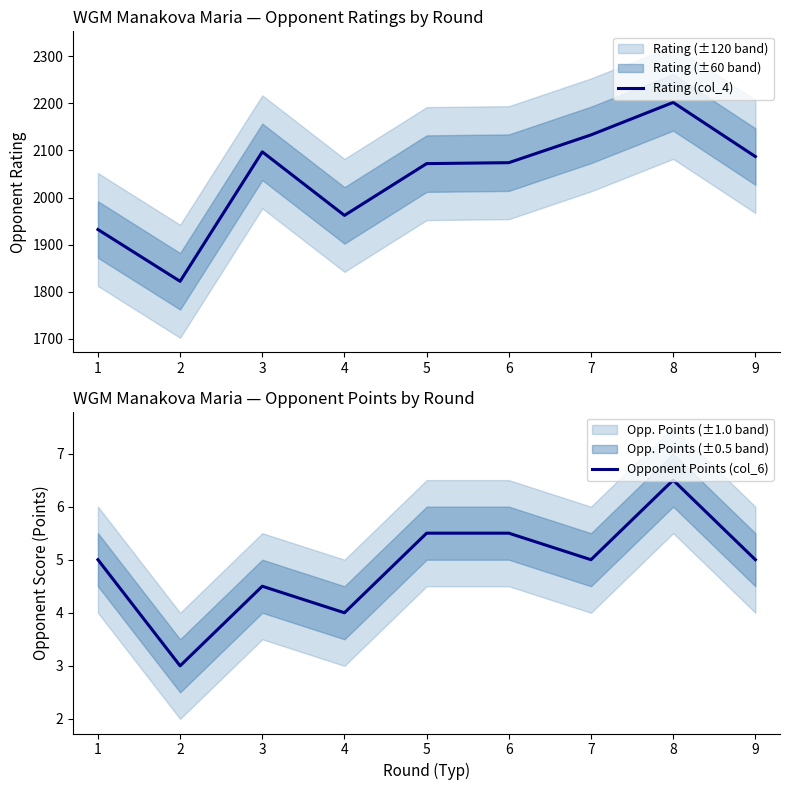

At 2, list the series in order from smallest to largest.

Opponent Points (col_6), Rating (col_4)